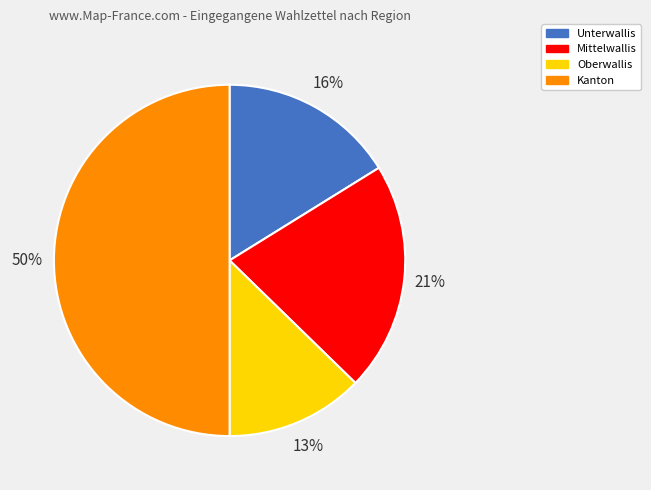

Which slice is the largest?

Kanton